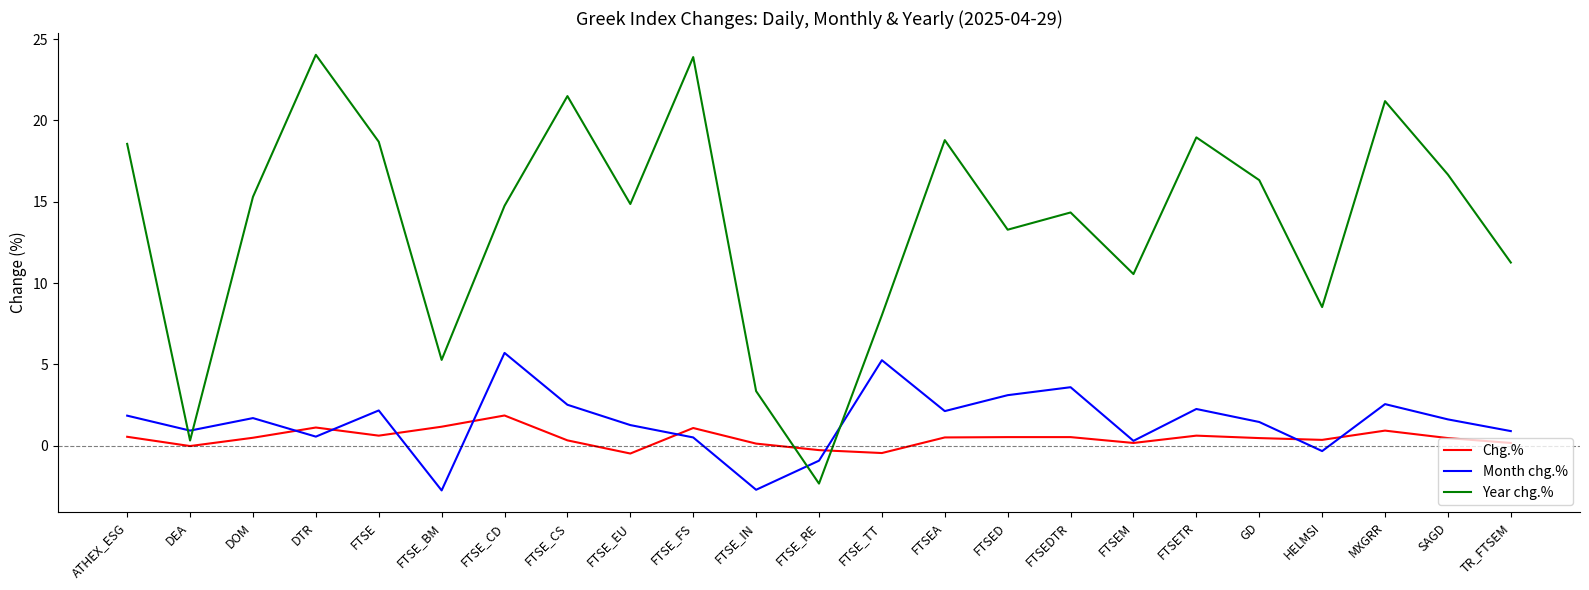

The Month chg.% series shows 3.5 at FTSEA. True or false?

False